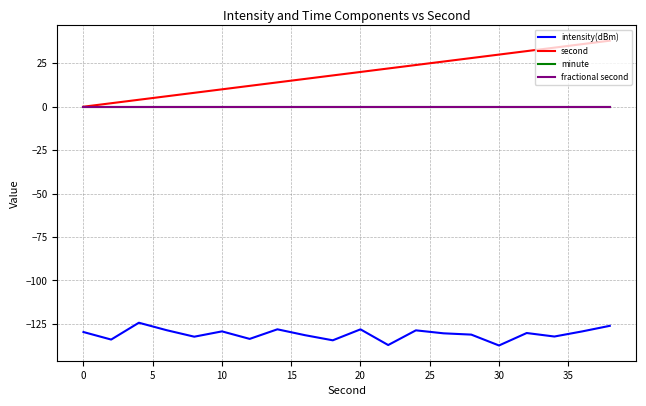

True or false: minute and intensity(dBm) intersect in this chart.

False